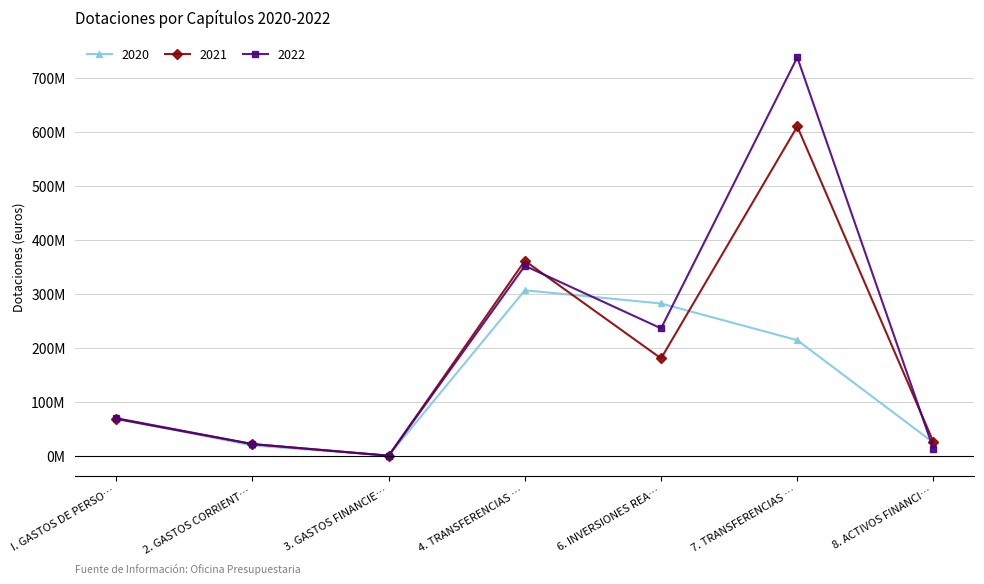

Which category has the highest value in the 2022 series?

7. TRANSFERENCIAS …